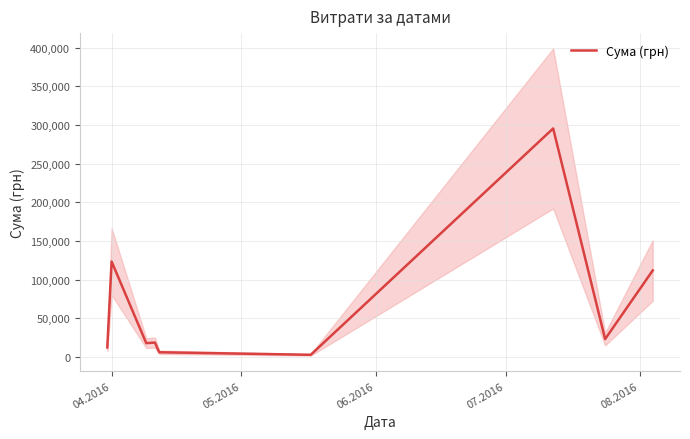

What is the maximum value for Сума (грн)?

295638.6